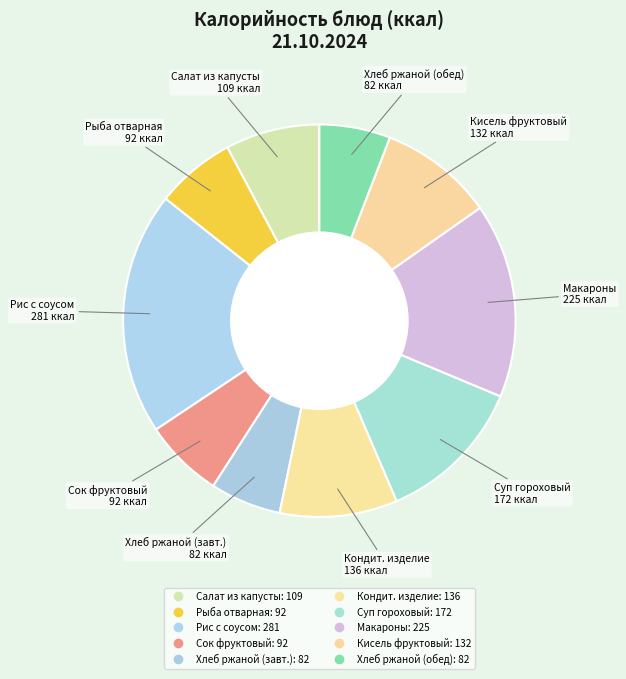

How many segments does this pie chart have?

10